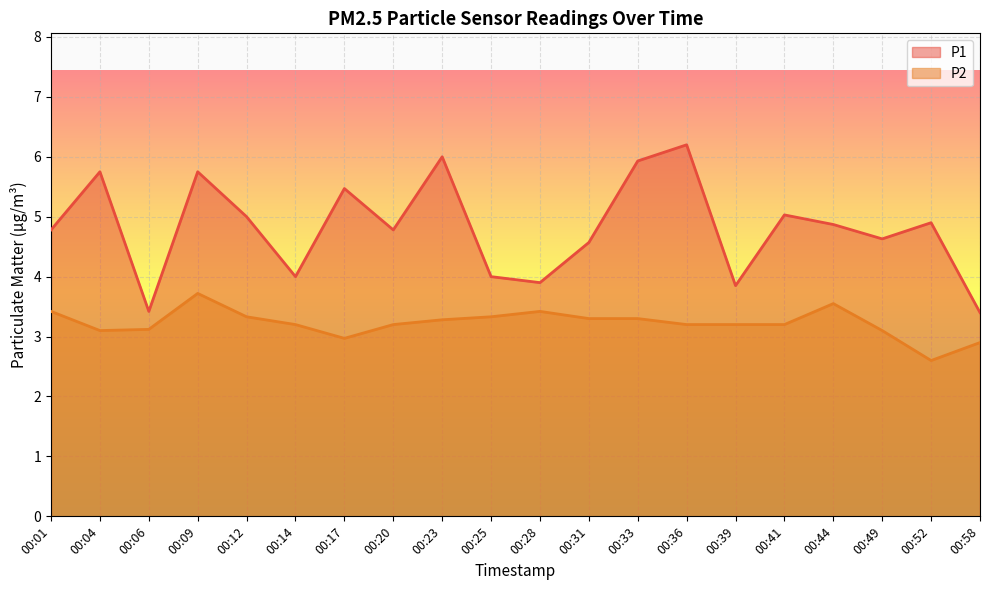

Rank the categories by P2 value from lowest to highest.

00:52, 00:58, 00:17, 00:04, 00:49, 00:06, 00:14, 00:20, 00:36, 00:39, 00:41, 00:23, 00:31, 00:33, 00:12, 00:25, 00:01, 00:28, 00:44, 00:09